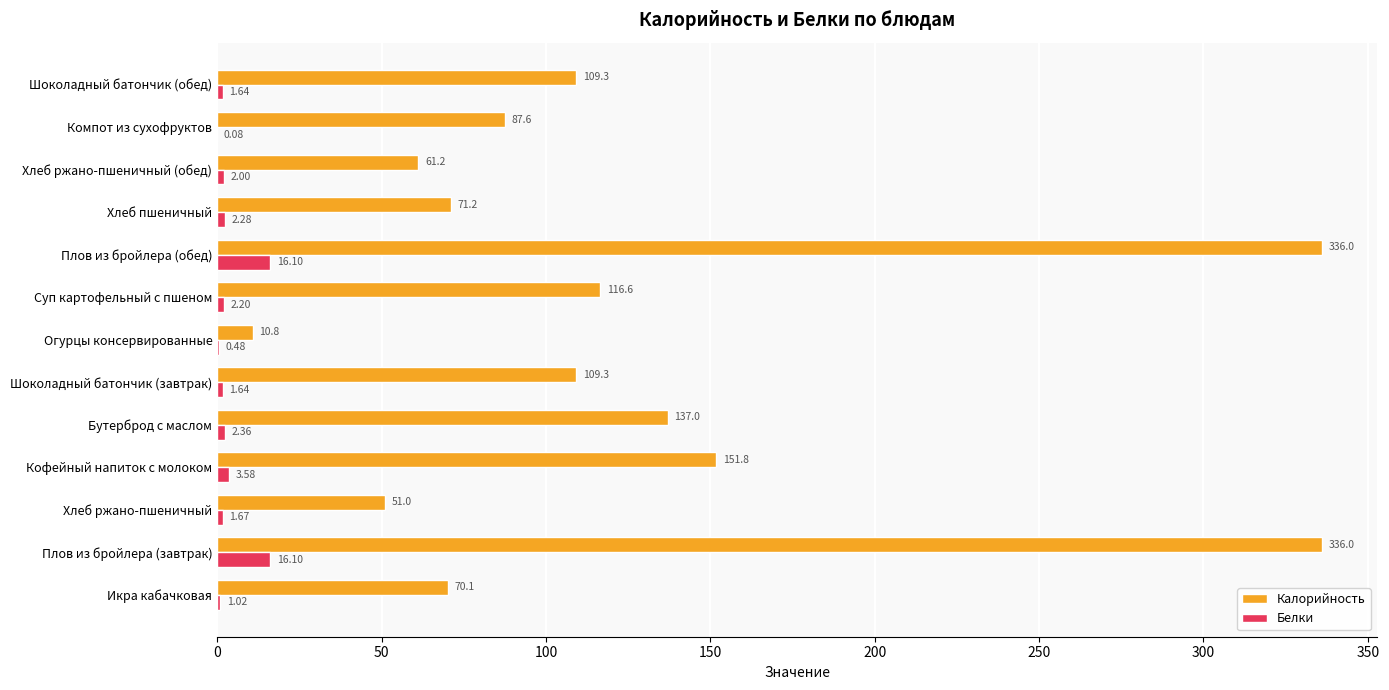

Between Плов из бройлера (завтрак) and Суп картофельный с пшеном, which series saw the biggest shift?

Калорийность